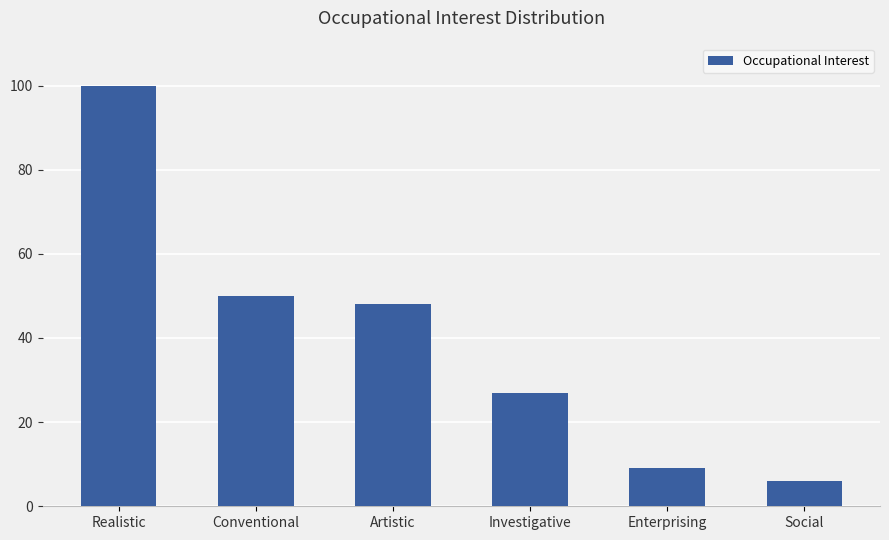

Reading left to right, list all the values displayed in this chart.

Realistic=100	Conventional=50	Artistic=48	Investigative=27	Enterprising=9	Social=6